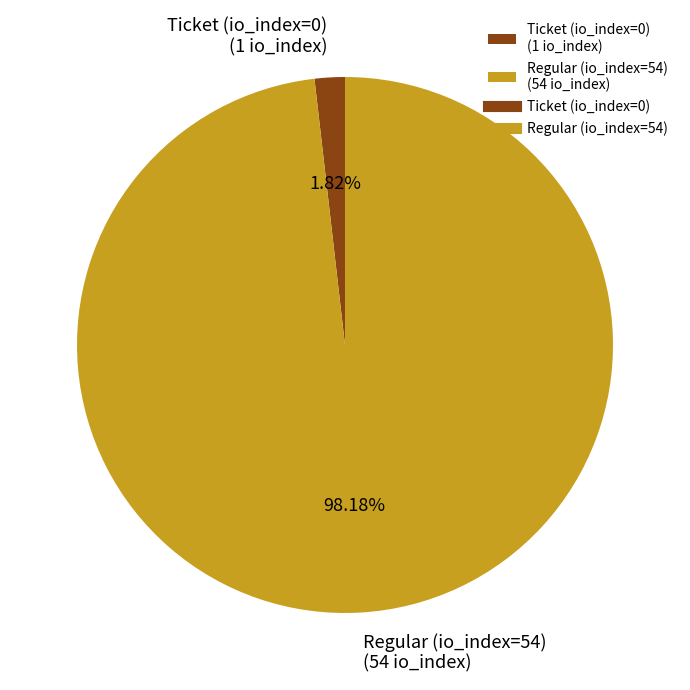

To the nearest percent, what percentage of the pie is Regular (io_index=54)?

98%